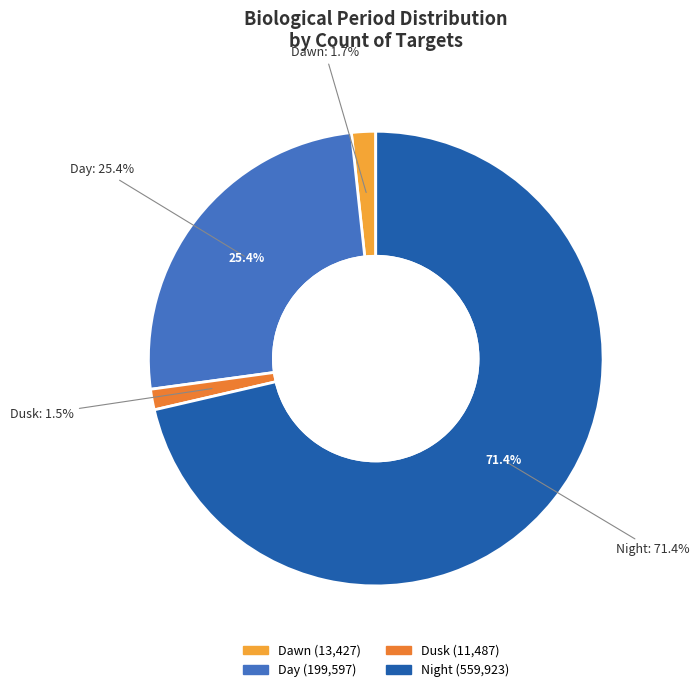

Is it true that Night is 83% of the pie?

False